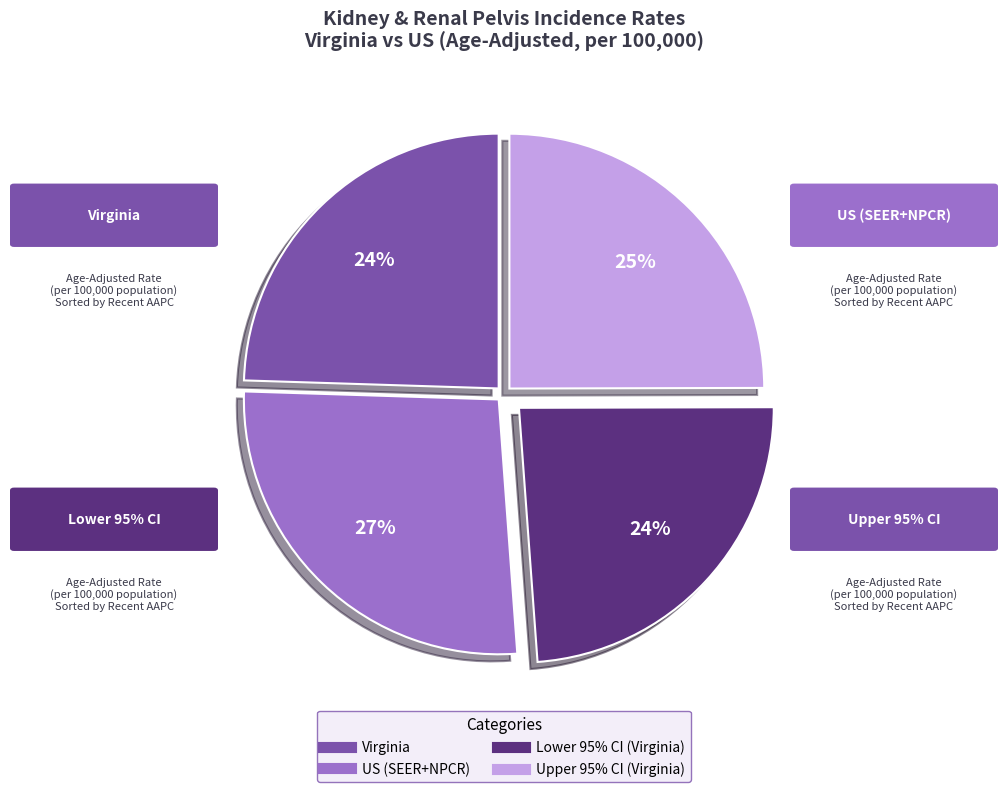

Is US (SEER+NPCR) the majority of the pie?

No